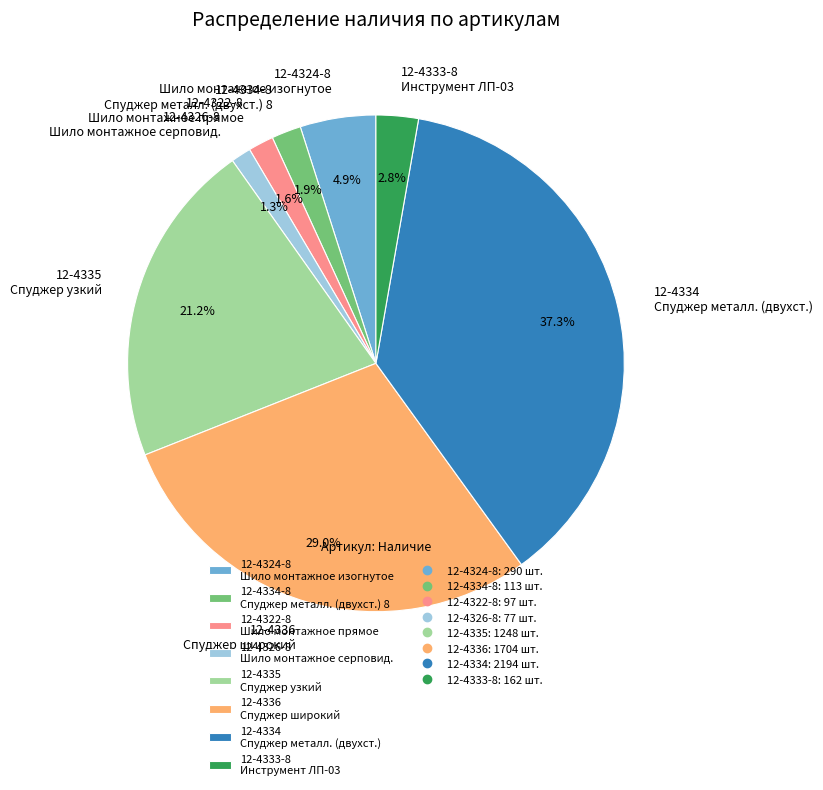

Which category has the biggest portion of the pie?

12-4334 Спуджер металл. (двухст.)